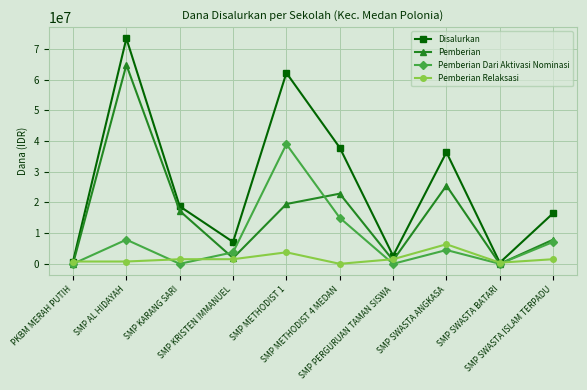

What is the maximum value for Pemberian Relaksasi?

6375000